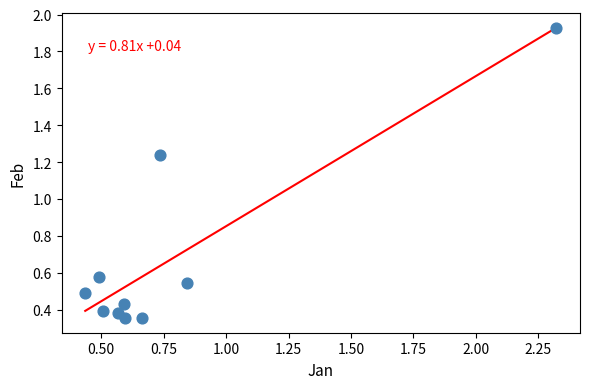

What is the range of Y values (max minus min)?

1.6